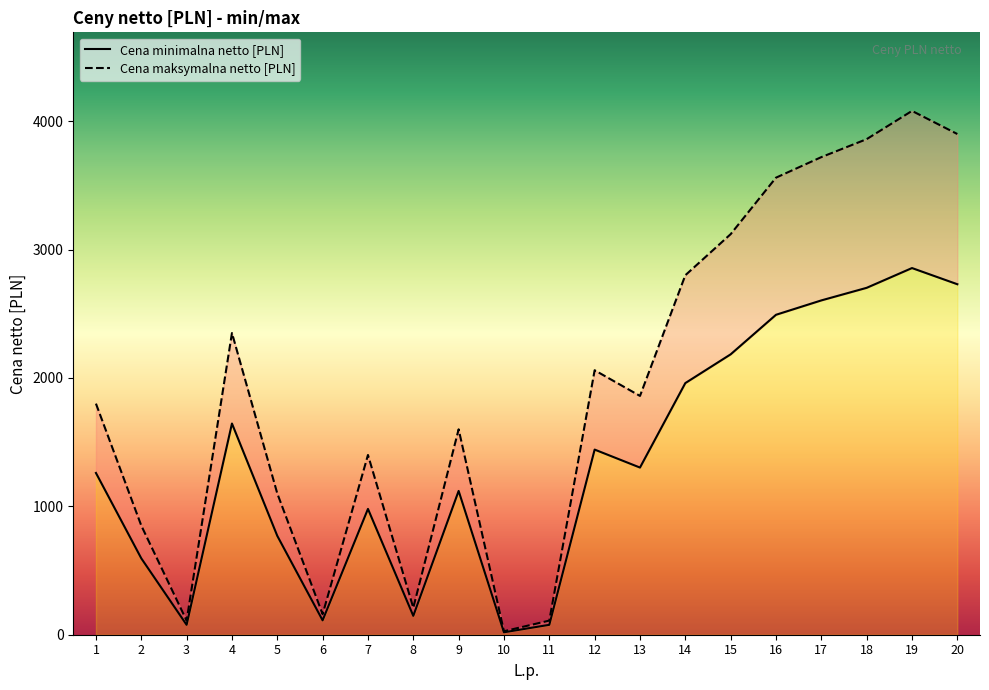

At which label is Cena maksymalna netto [PLN] closest to 2053?

12